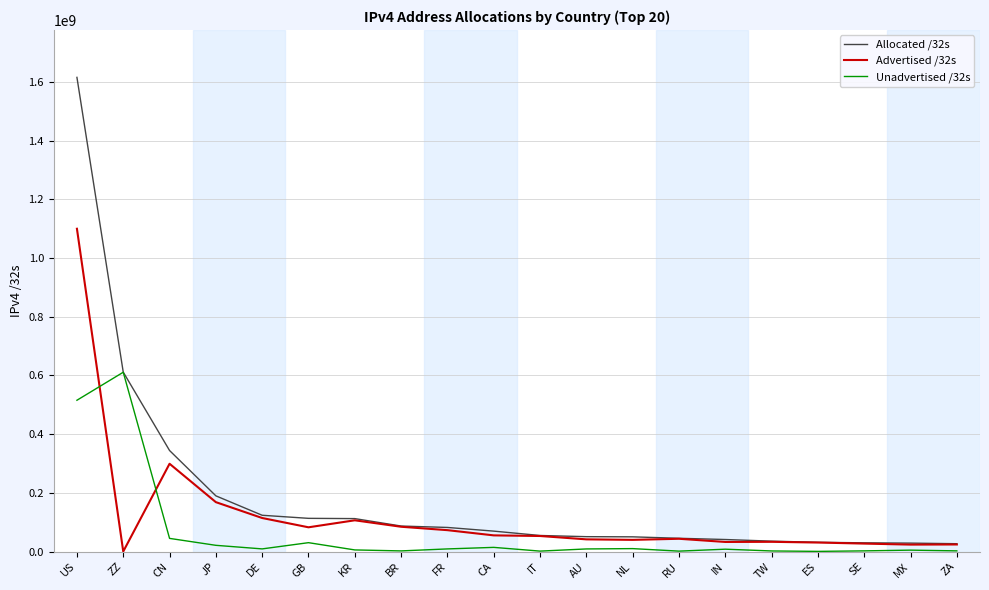

Where is Allocated /32s nearest to the value 821165488?

ZZ